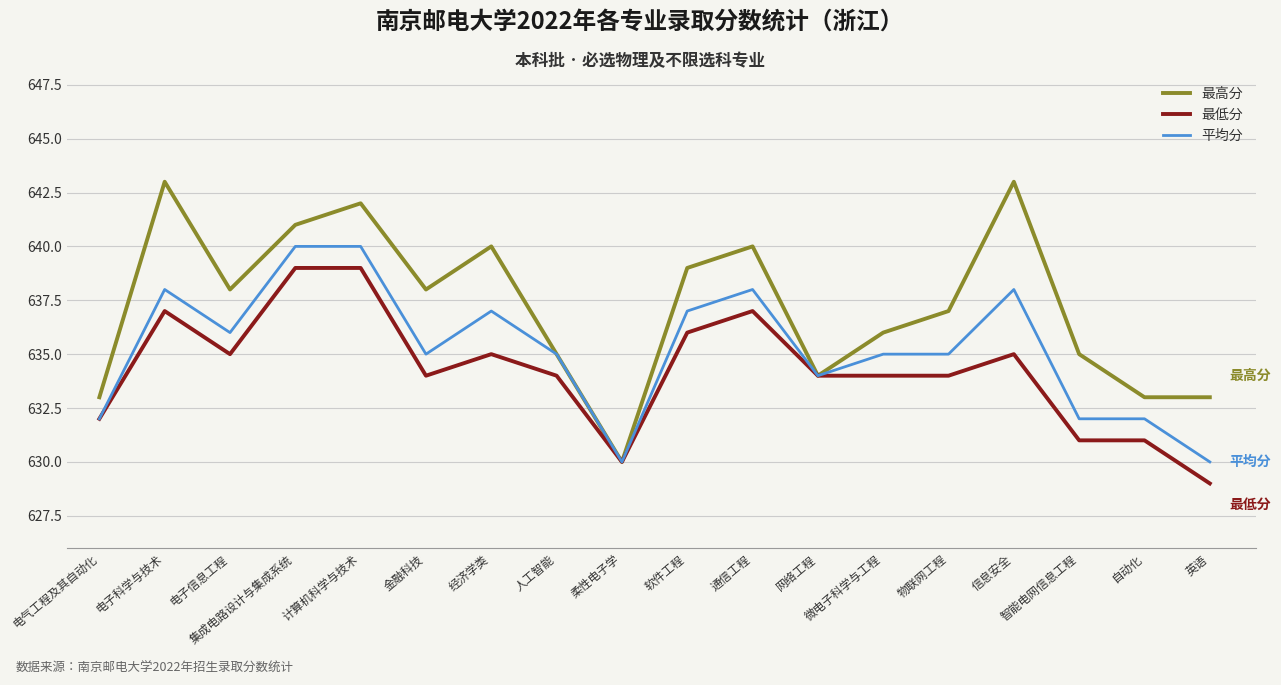

What is the difference between the 平均分 values at 电气工程及其自动化 and 通信工程?

6